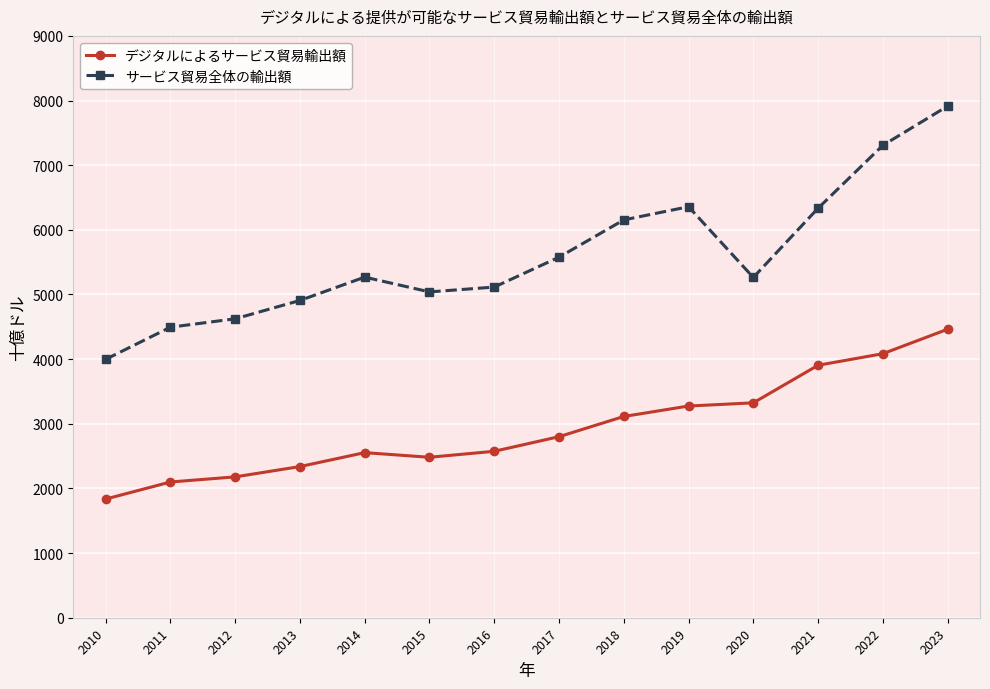

Which series has the largest total across all categories?

サービス貿易全体の輸出額